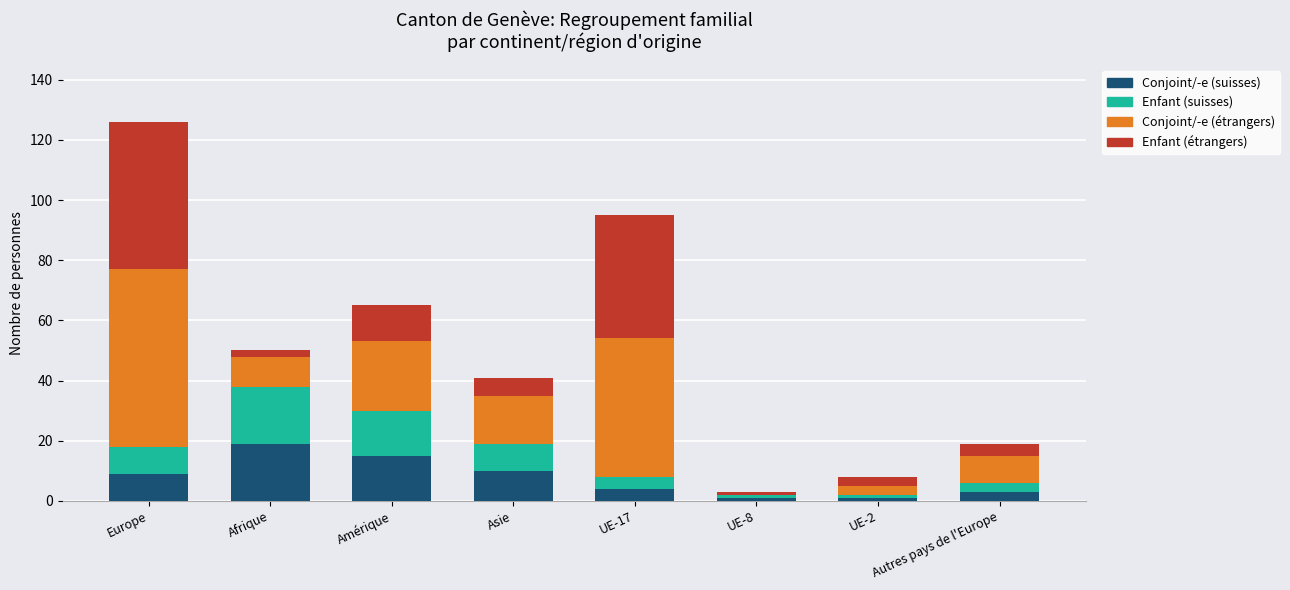

The value of Conjoint/-e (suisses) at Amérique is 15. True or false?

True